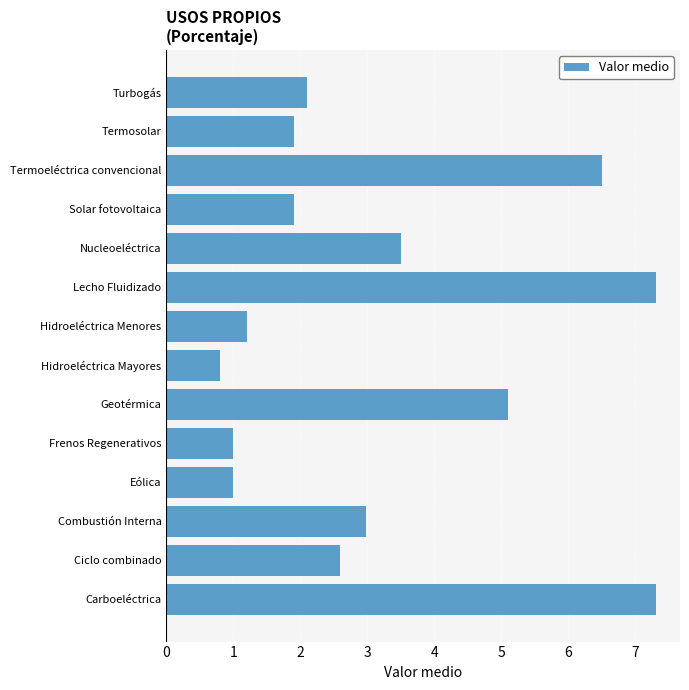

Read the value at Hidroeléctrica Menores.

1.2